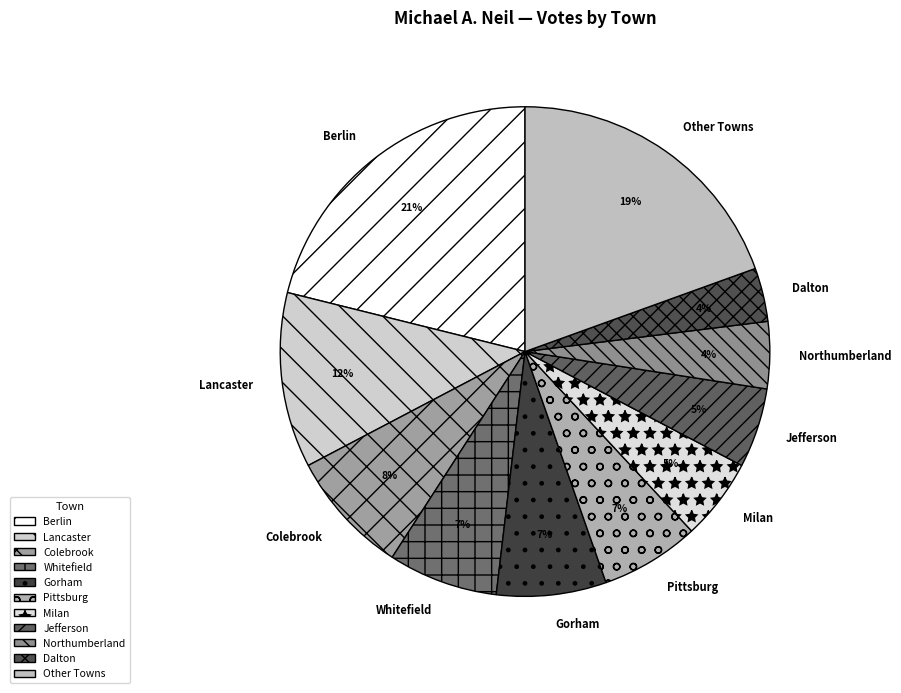

Is there any slice that represents more than half of the pie?

No